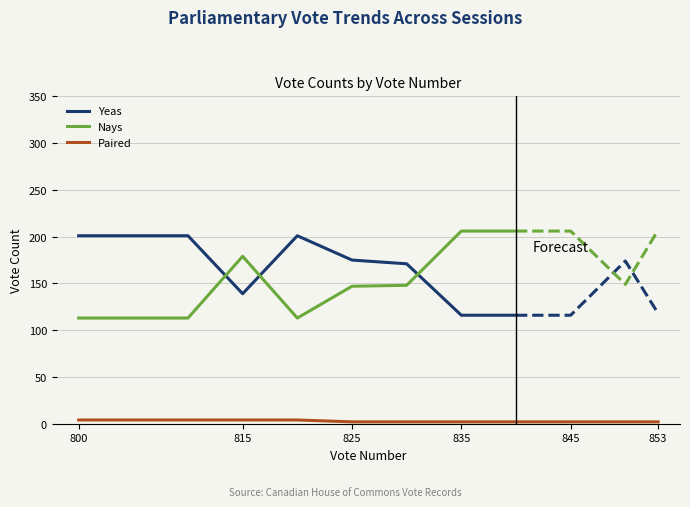

What is the difference between the maximum and minimum values in the Paired series?

2